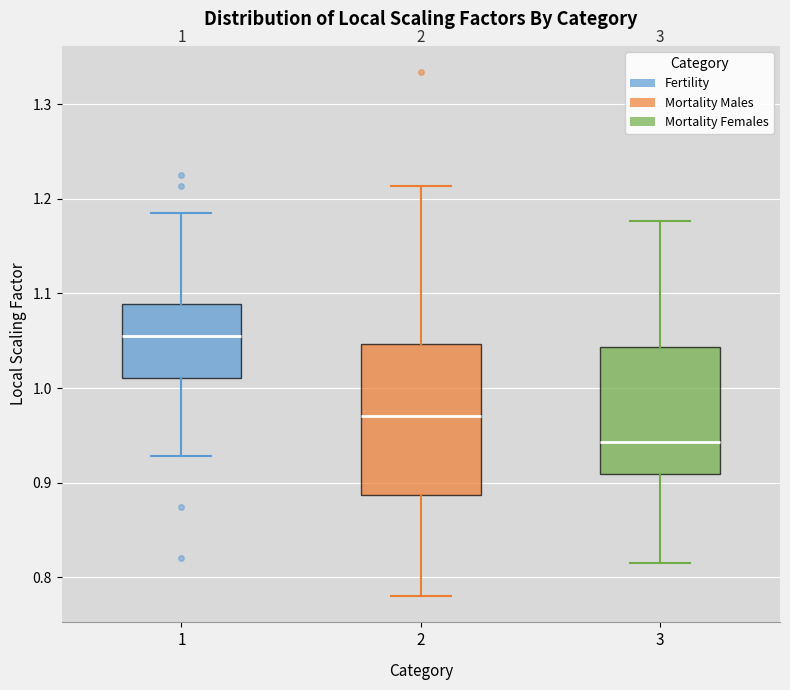

Which box has the highest median line?

1